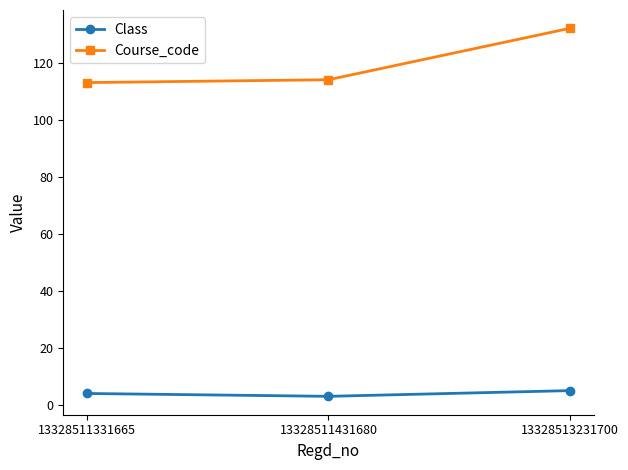

Does the chart display data point markers on the line(s)?

Yes